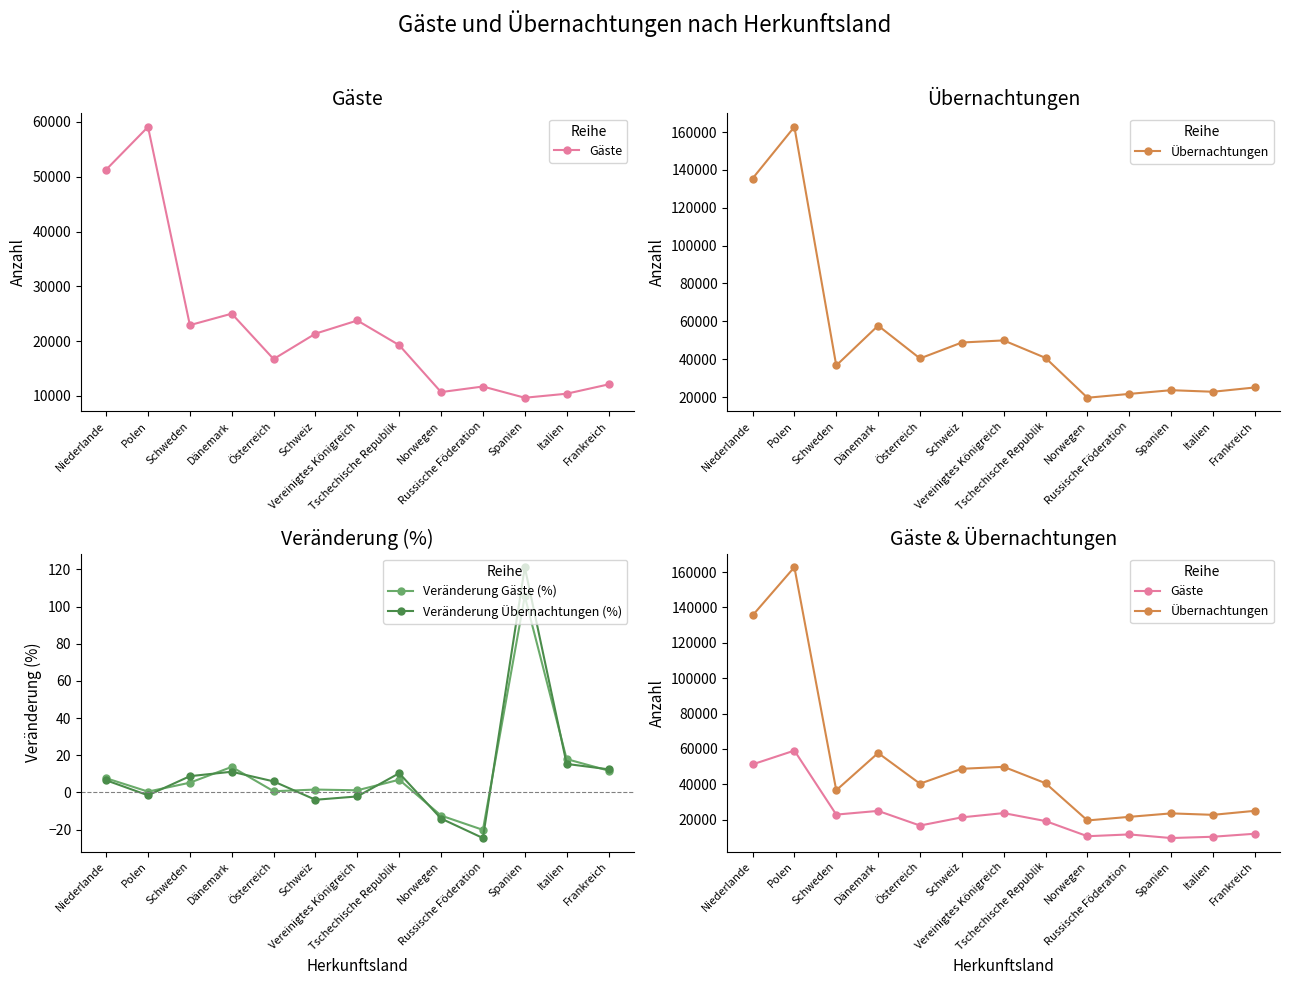

How many series are shown in this chart?

4